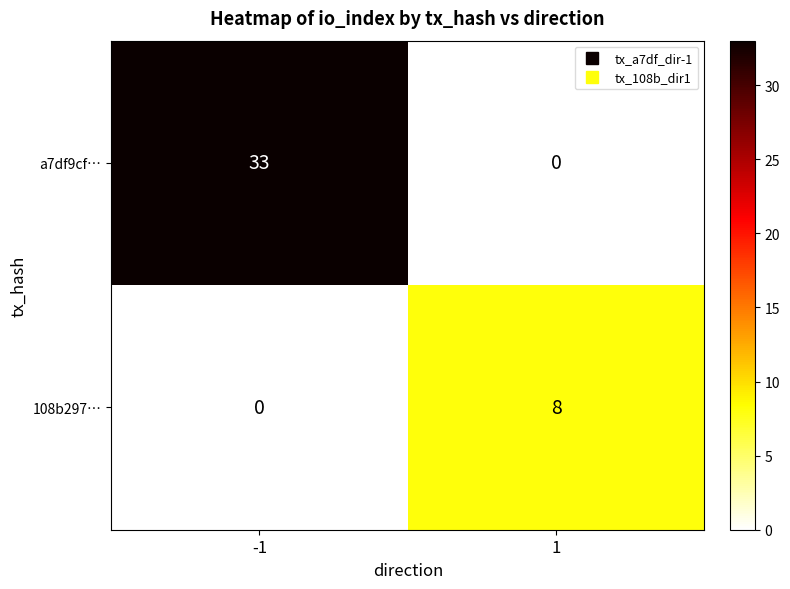

Rank the series by their average value, from highest to lowest.

a7df9cf…, 108b297…